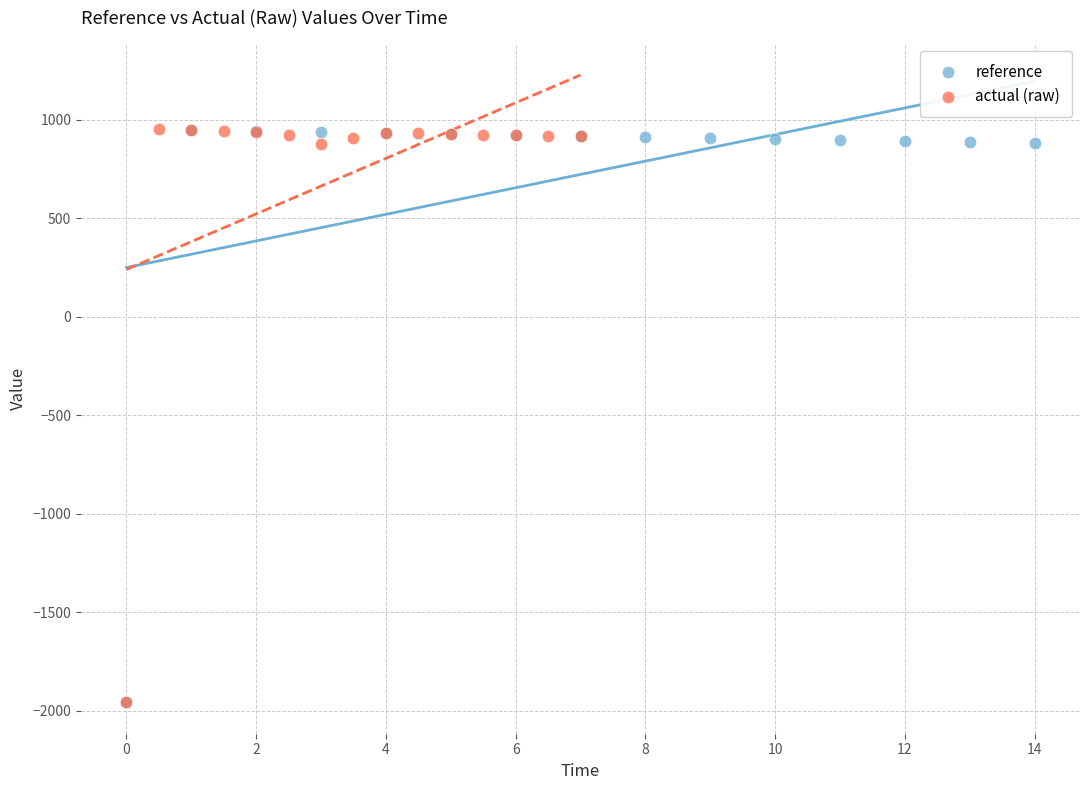

Which series has the largest Y range (max minus min)?

actual (raw)